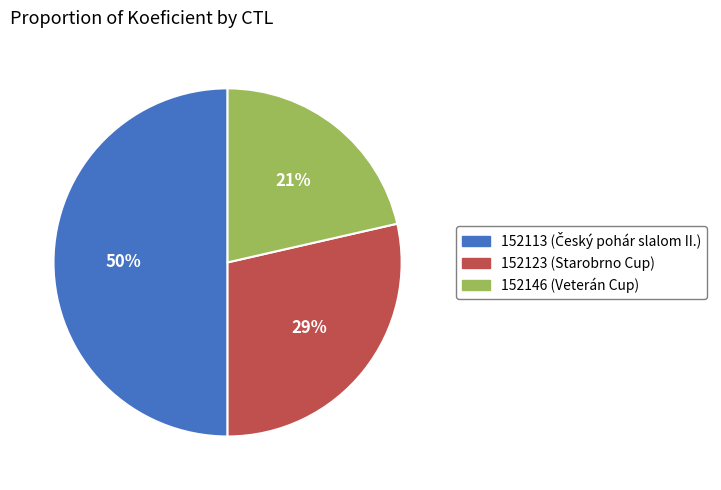

What is the largest slice in the pie chart?

152113